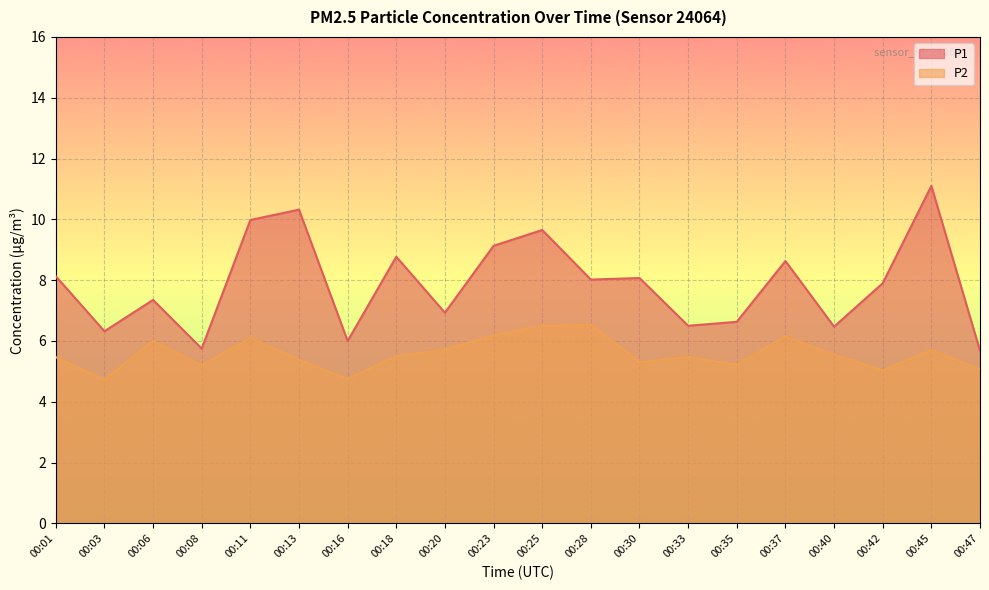

At which label does P2 first exceed 5?

00:01